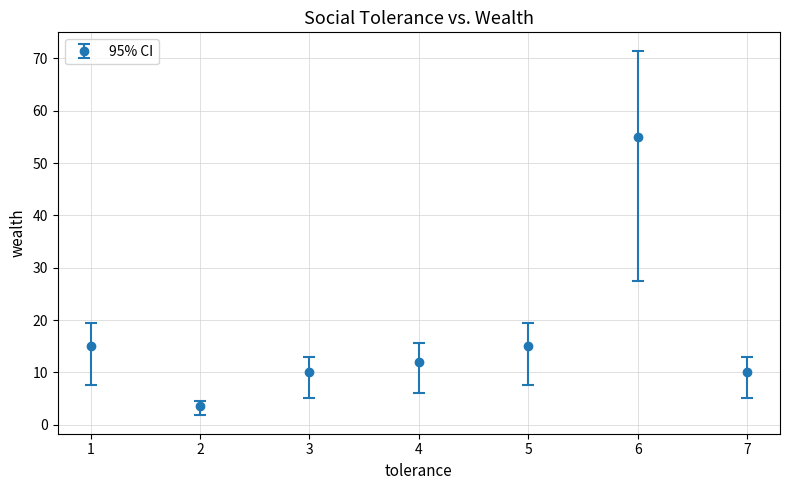

What is the change in value from 4 to 7?

-2.0